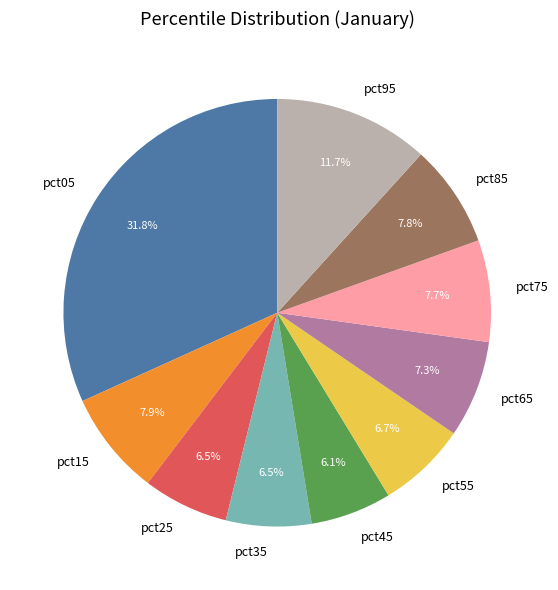

To the nearest percent, what is the average slice percentage?

10%